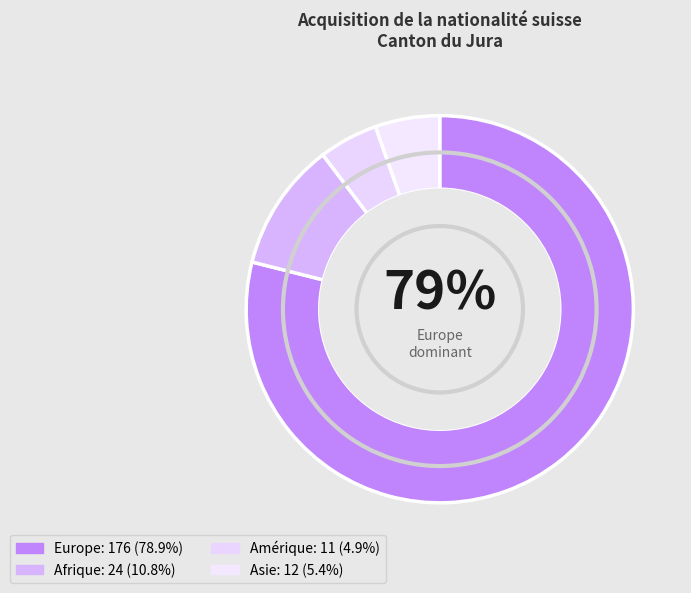

How many segments does this pie chart have?

4